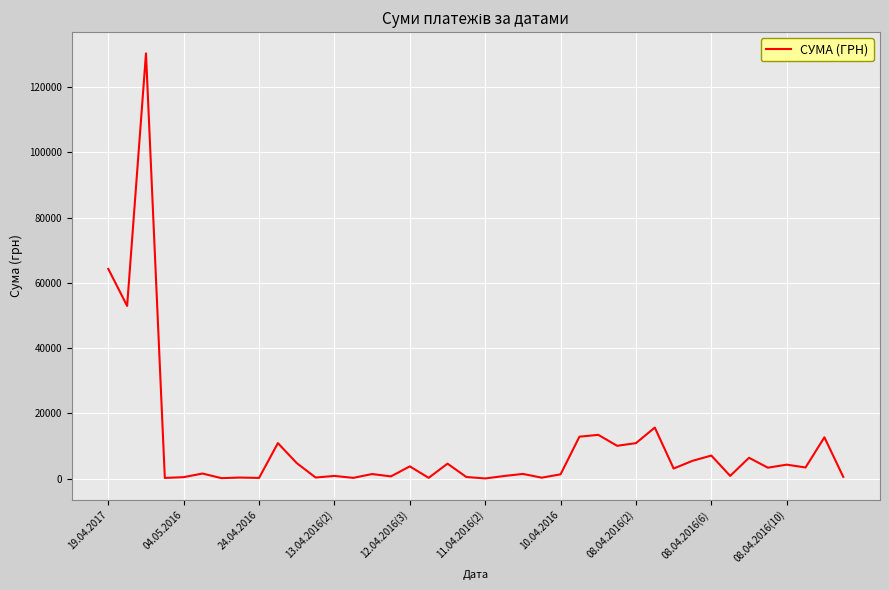

What is the difference between the second highest and minimum values?

64270.5